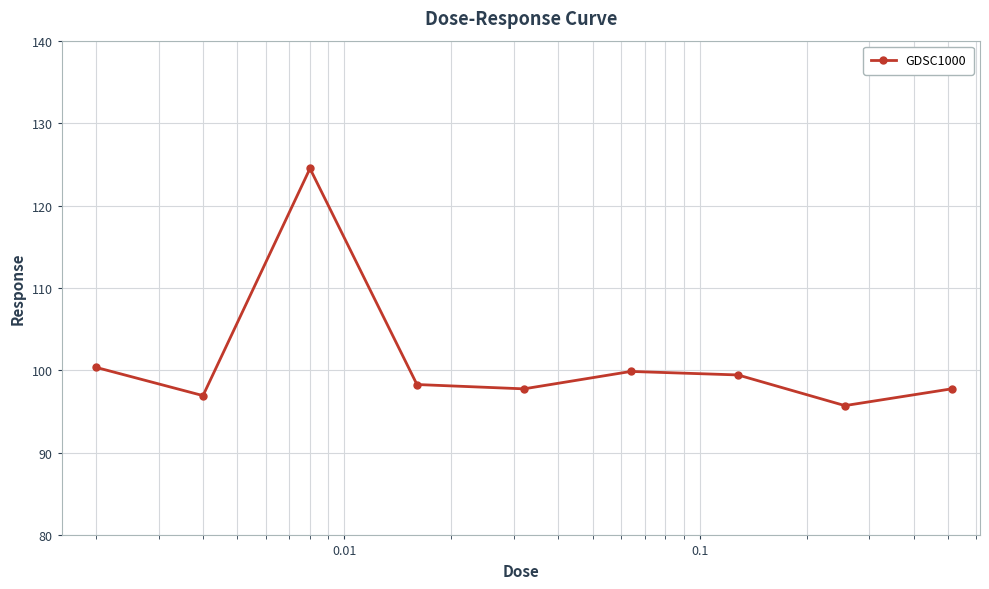

What is the difference between the second highest and minimum values?

4.6